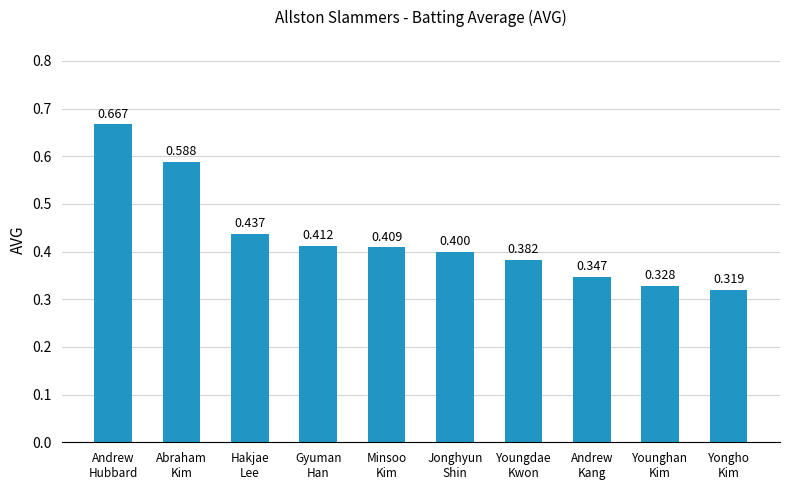

What is the average value?

0.4